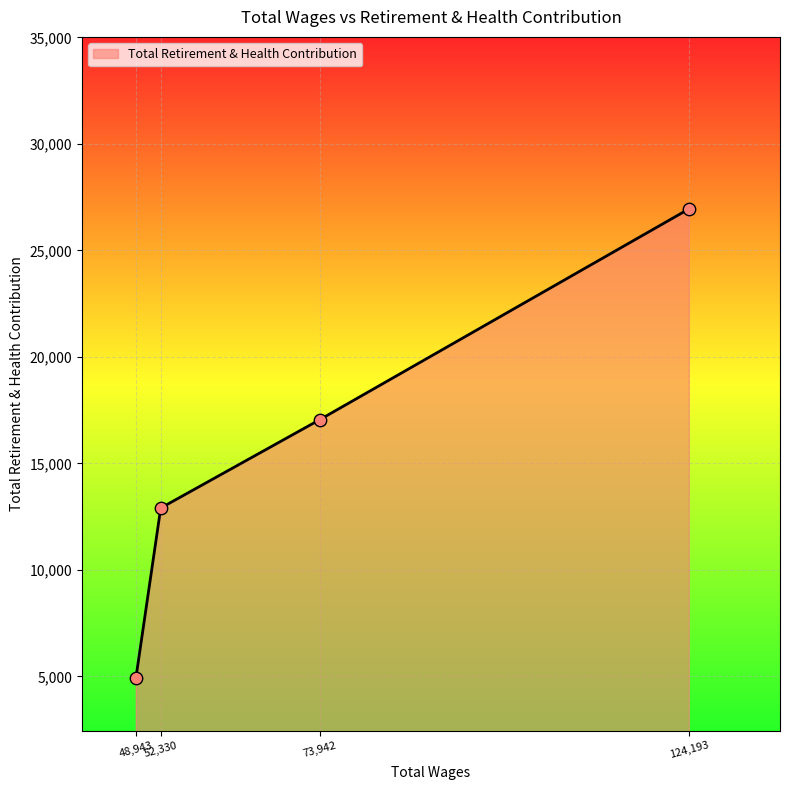

What is the change in value from 48,943 to 124,193?

+22038